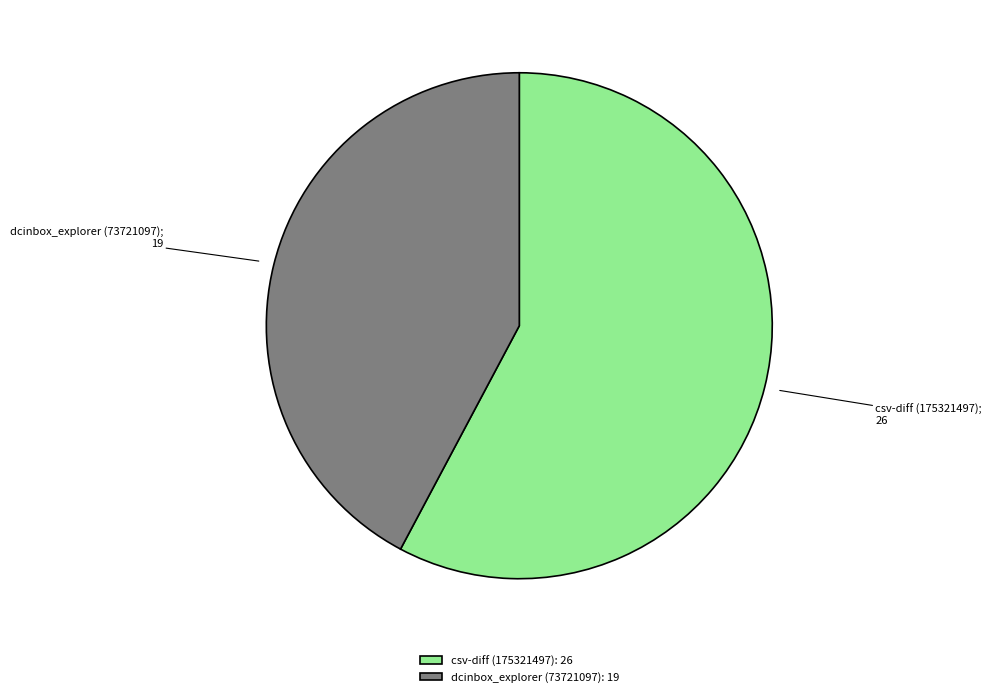

Is the sum of csv-diff (175321497): 26 and dcinbox_explorer (73721097): 19 greater than half?

Yes